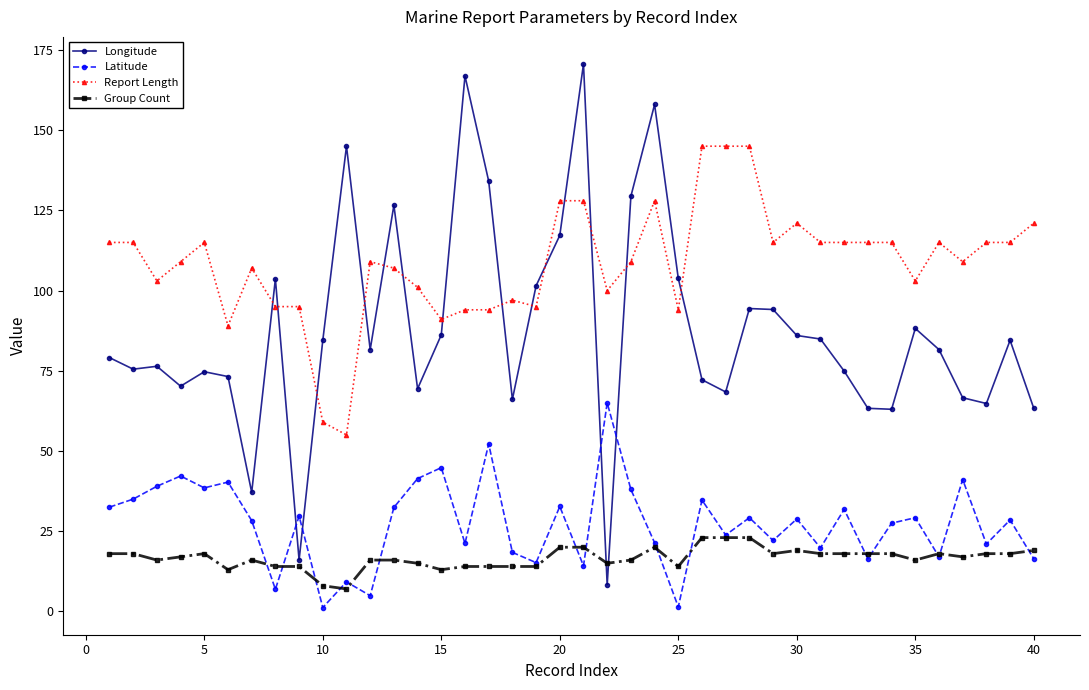

How many lines are shown in the chart?

4